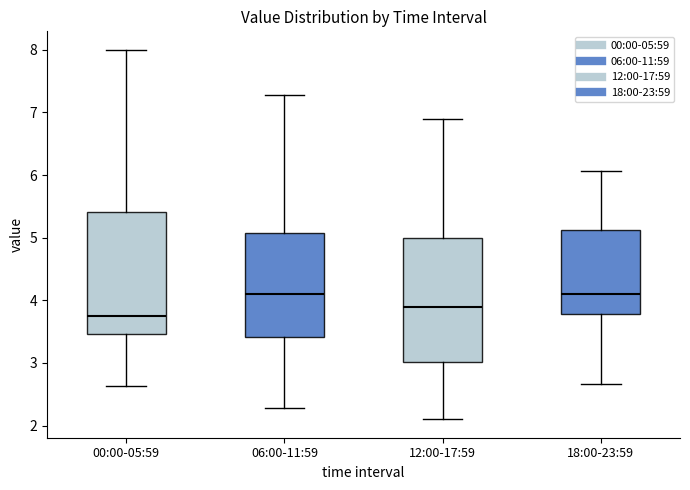

Where is the upper edge of the box for 06:00-11:59 on the y-axis? The values are not printed on the chart, so give them approximately, as read against the axis.

5.1